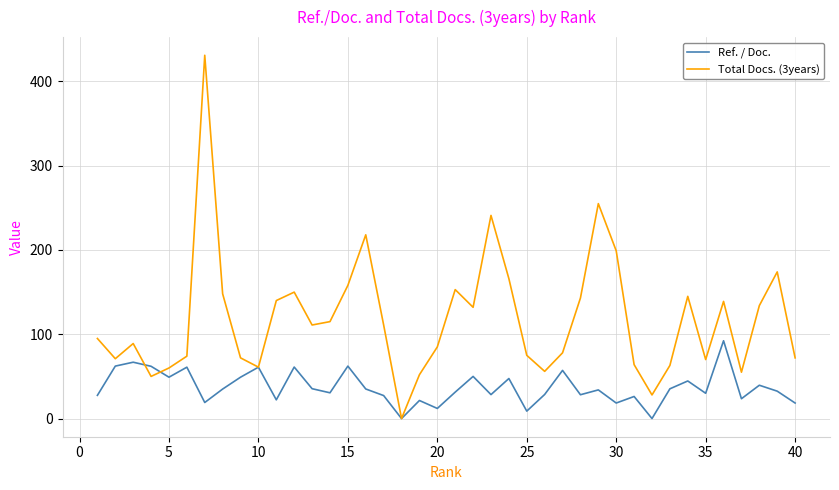

Which series has the largest total across all categories?

Total Docs. (3years)